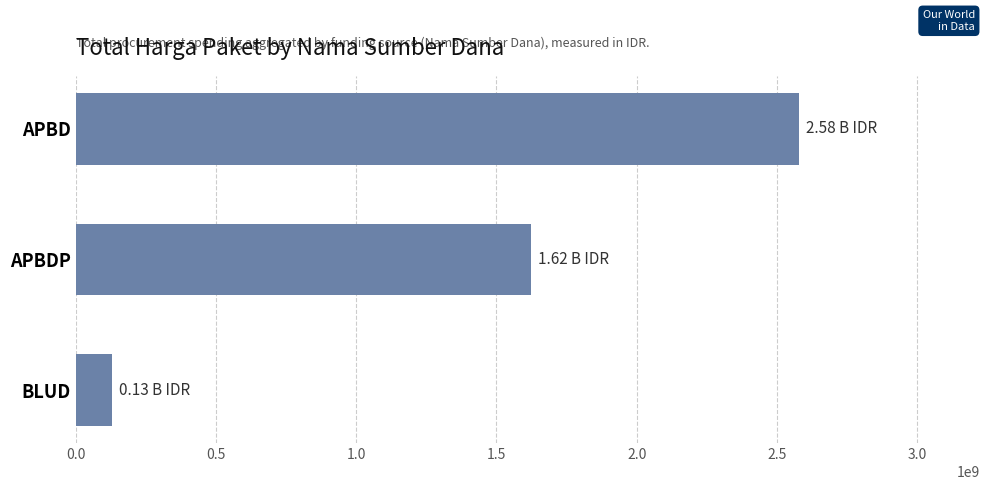

What is the label of the 1st bar from the bottom?

BLUD